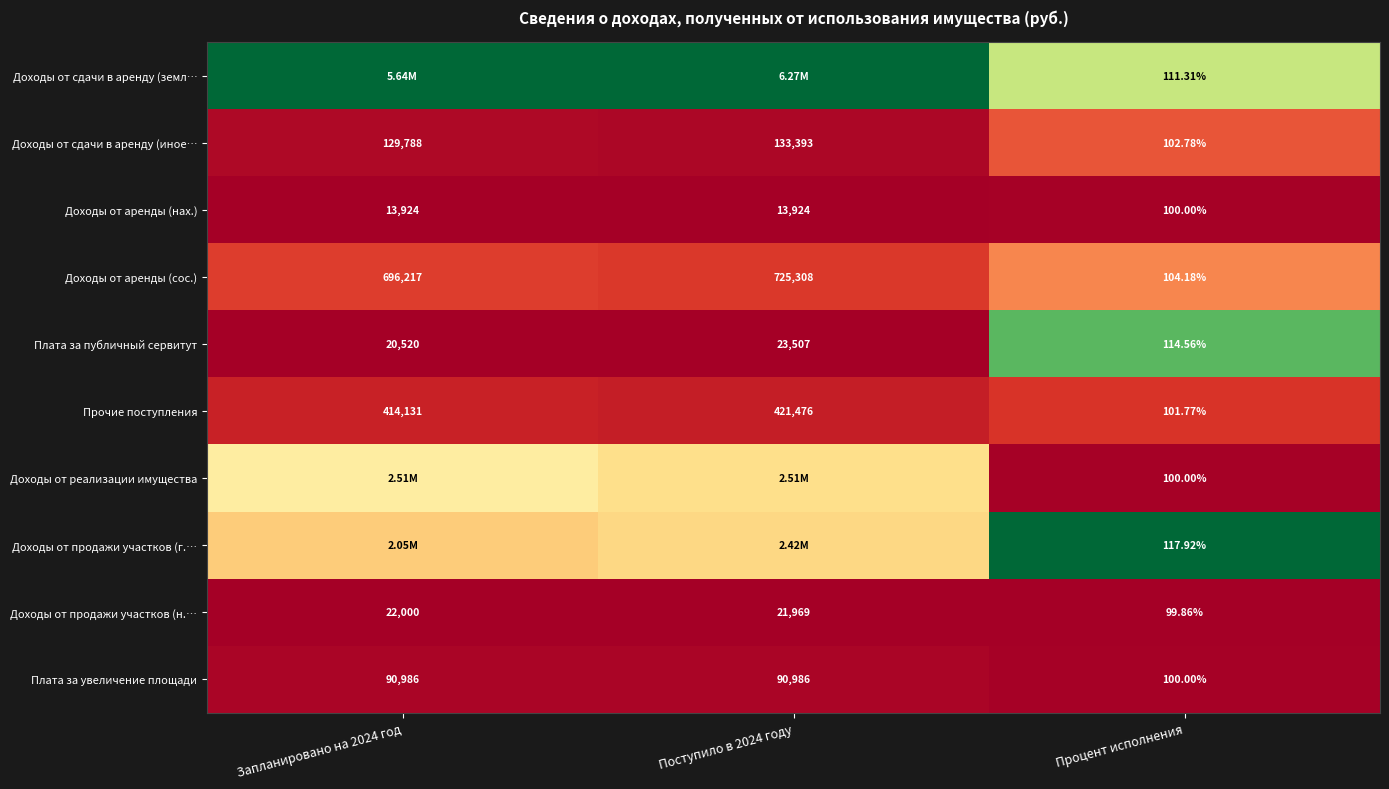

Is the value of Доходы от аренды (сос.) at Запланировано на 2024 год greater than the value of Прочие поступления at Процент исполнения?

Yes